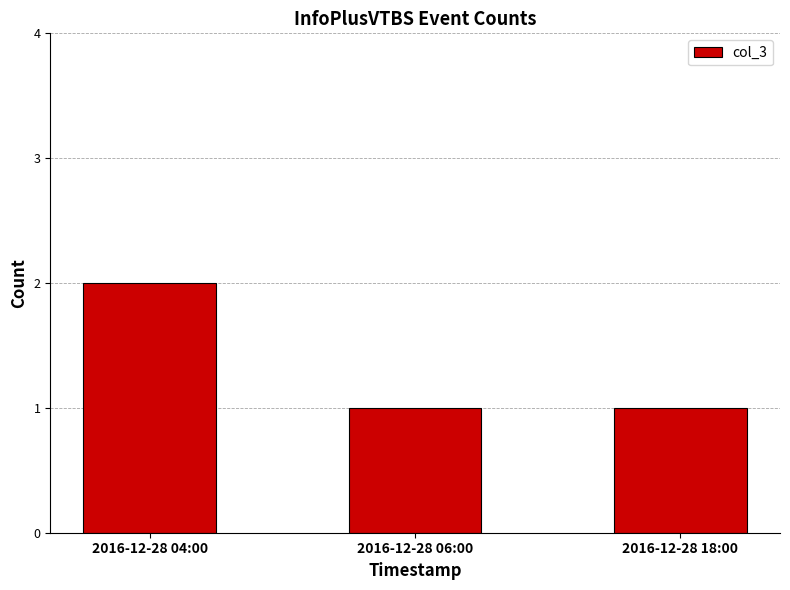

What is the label of the 3rd bar from the right?

2016-12-28 04:00